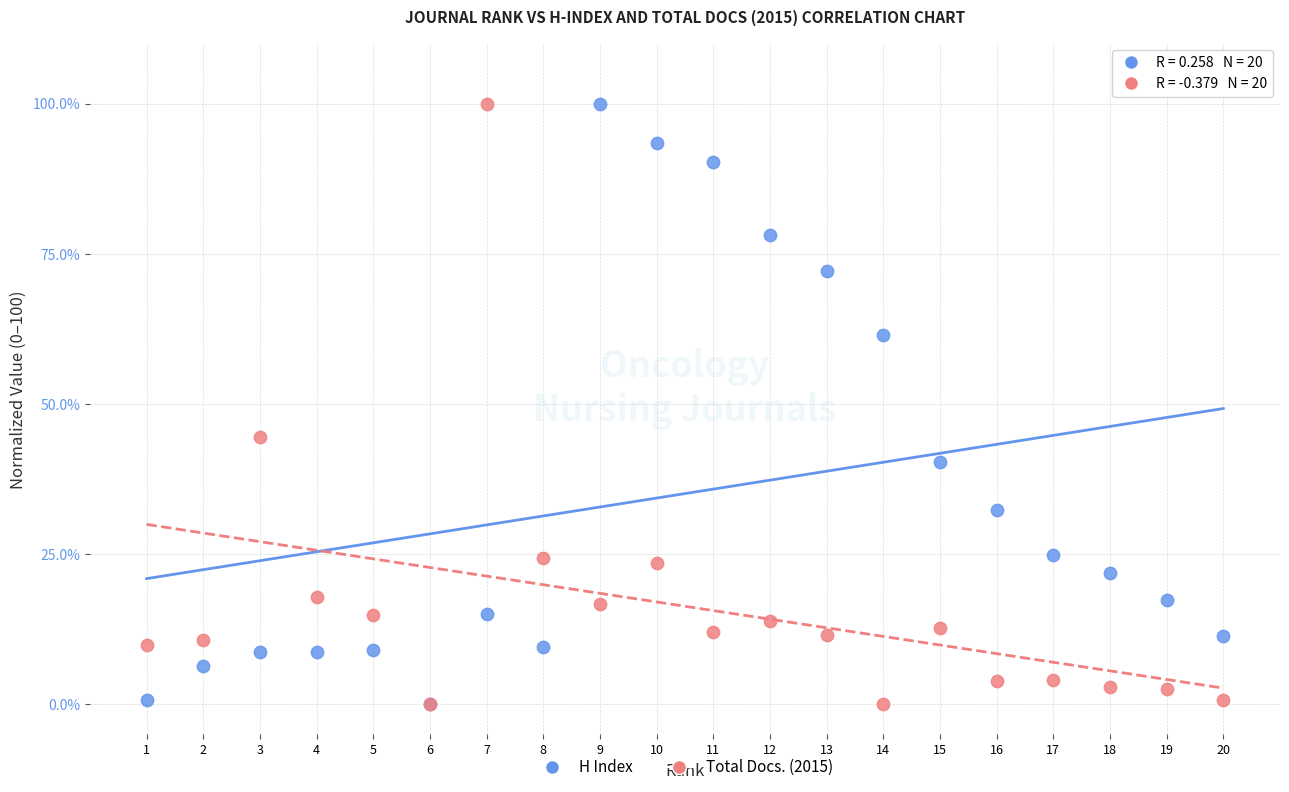

Across all series, what Y value is closest to 50?

44.5